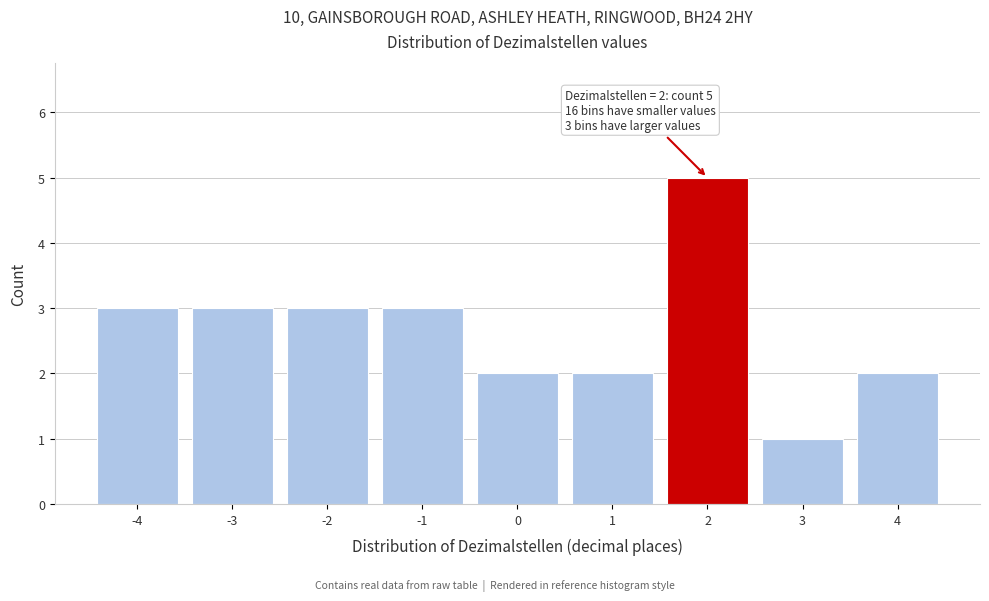

Reading left to right, transcribe all the data shown in this chart.

3	3	3	3	2	2	5	1	2